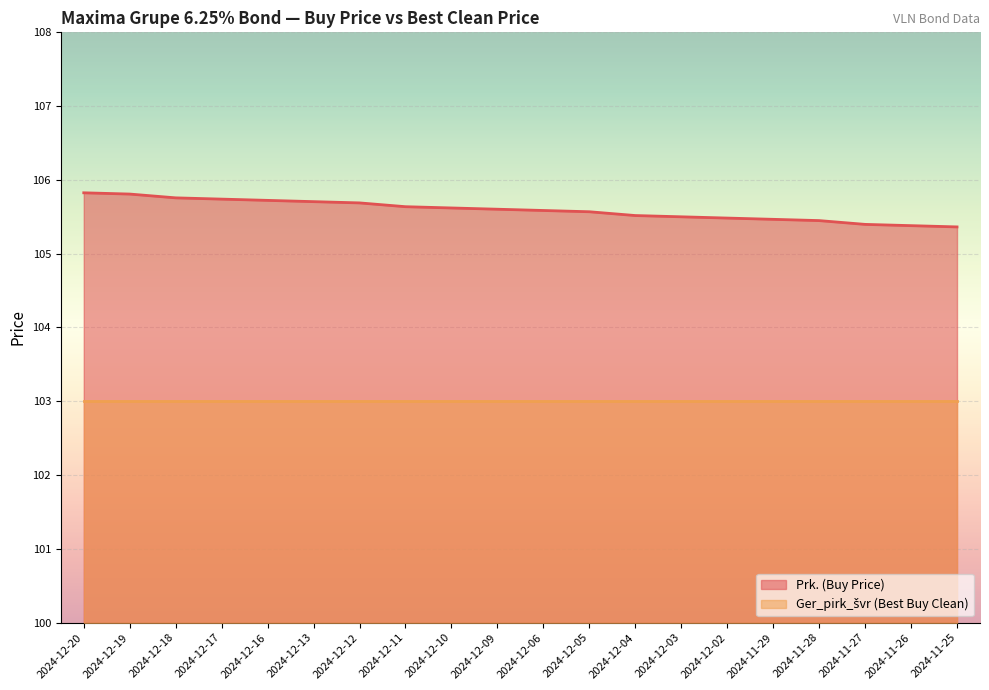

Read the value at 2024-12-11.

105.6